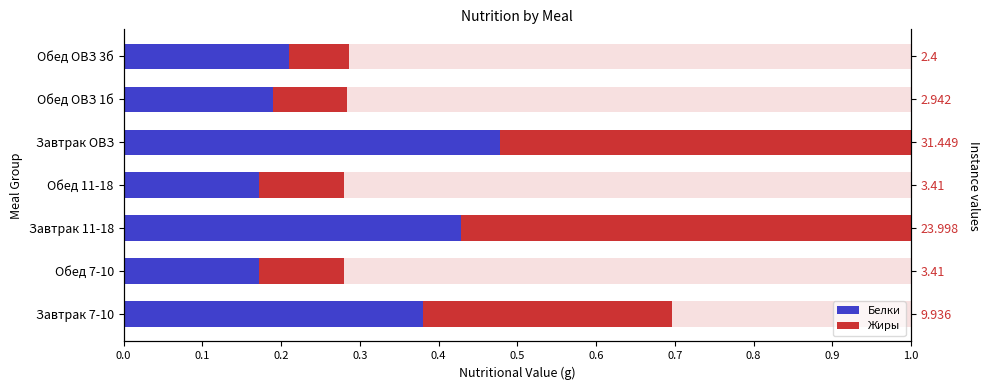

How many Белки values are between 0 and 1?

7